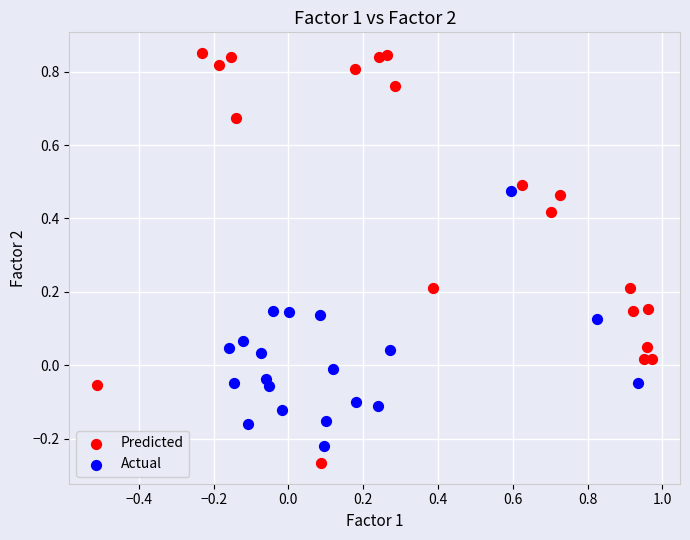

Which series contains the lowest Y value?

Predicted